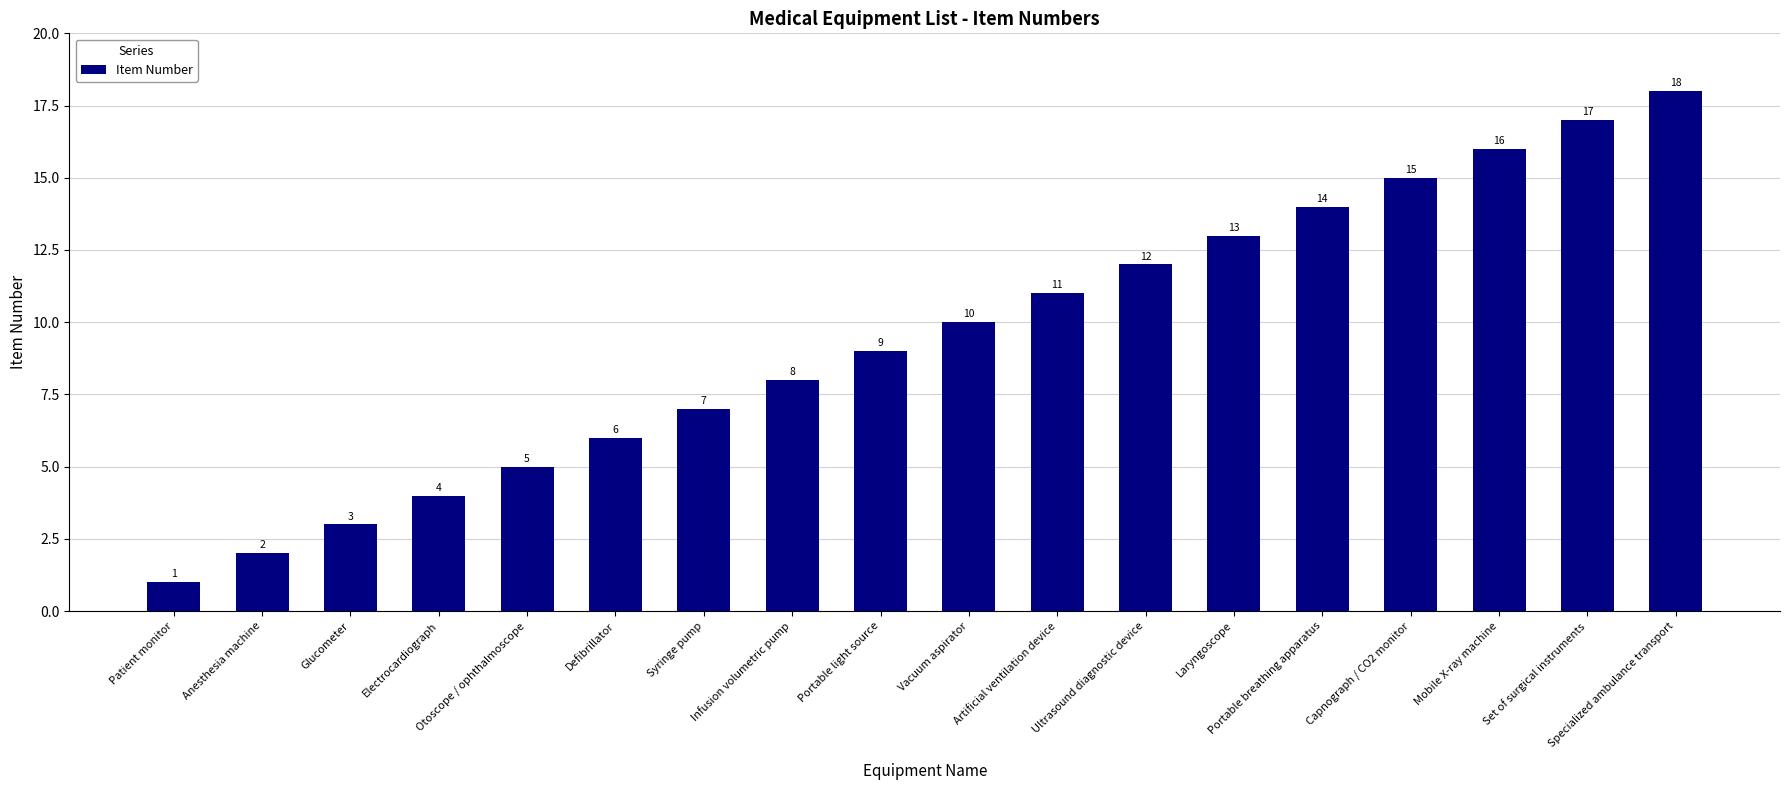

Rank the categories by value from highest to lowest.

Specialized ambulance transport, Set of surgical instruments, Mobile X-ray machine, Capnograph / CO2 monitor, Portable breathing apparatus, Laryngoscope, Ultrasound diagnostic device, Artificial ventilation device, Vacuum aspirator, Portable light source, Infusion volumetric pump, Syringe pump, Defibrillator, Otoscope / ophthalmoscope, Electrocardiograph, Glucometer, Anesthesia machine, Patient monitor